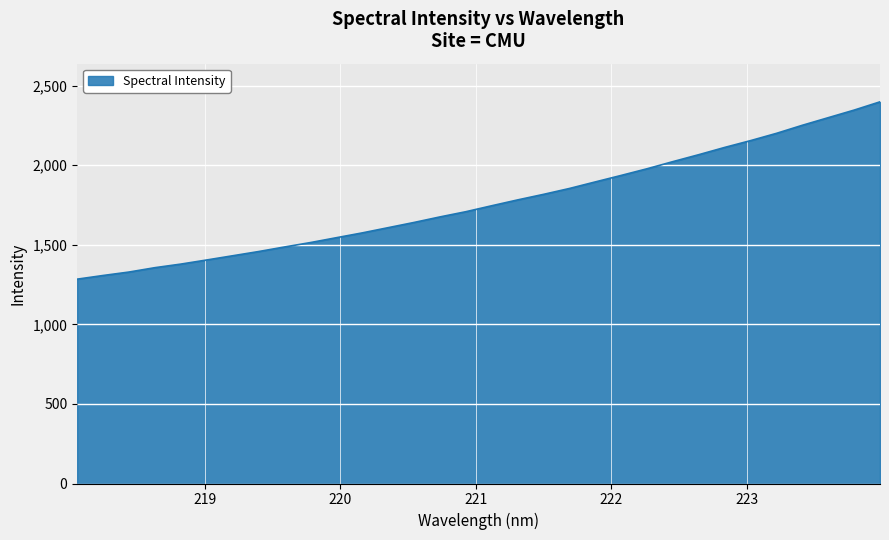

What is the difference between the maximum and minimum values?

1114.5